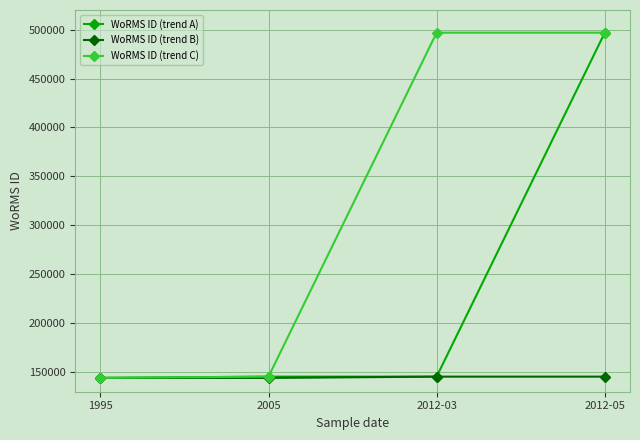

What is the difference between the highest and lowest values at 2012-03?

351418